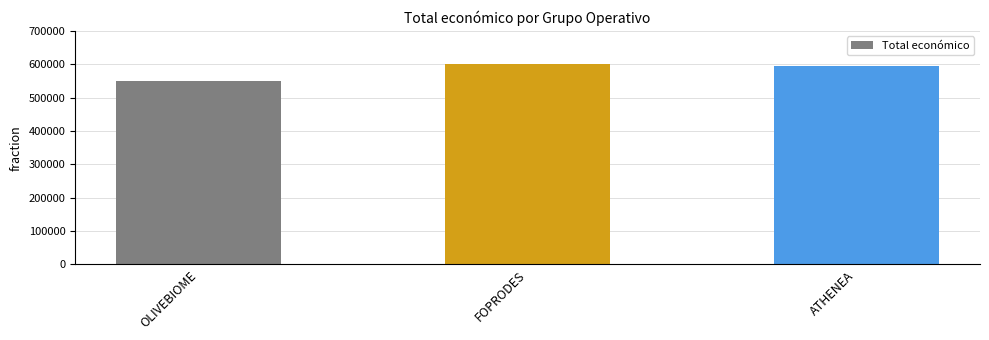

Reading left to right, what are all the values shown in this chart?

OLIVEBIOME=550111	FOPRODES=599211	ATHENEA=595436